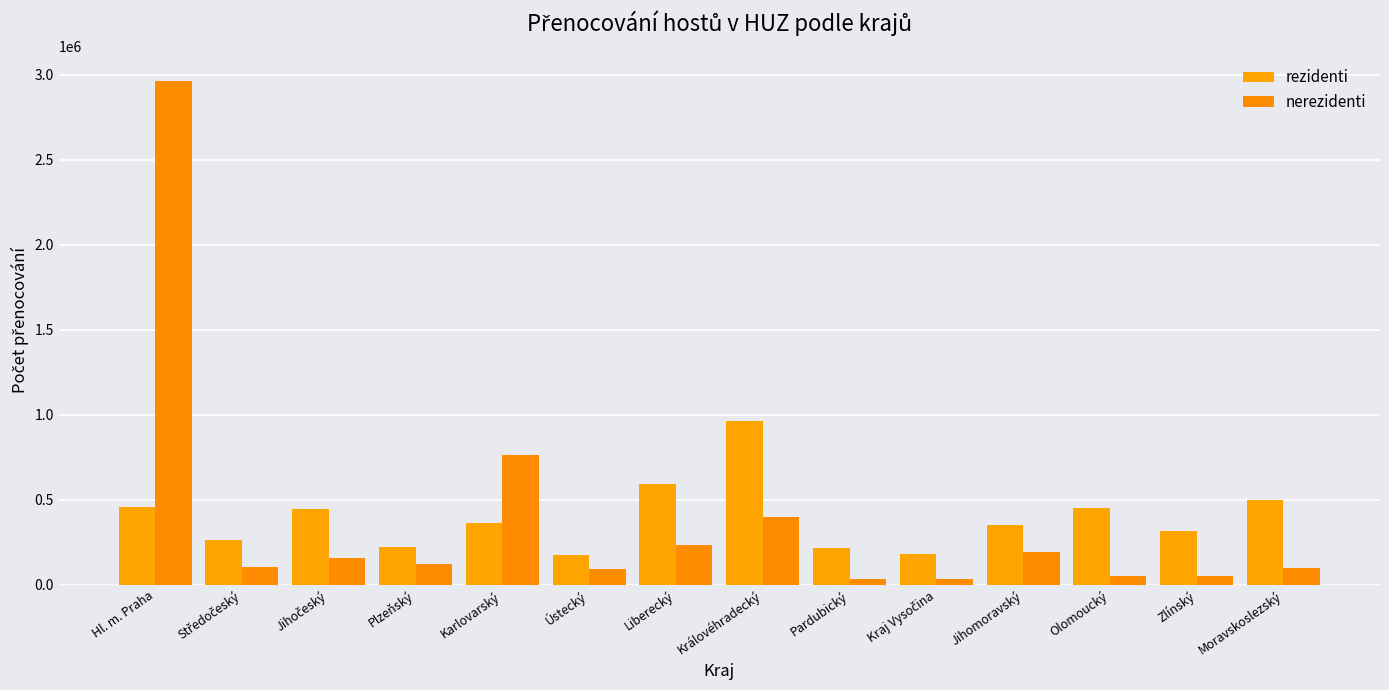

Rank the series at Kraj Vysočina from lowest to highest value.

nerezidenti, rezidenti